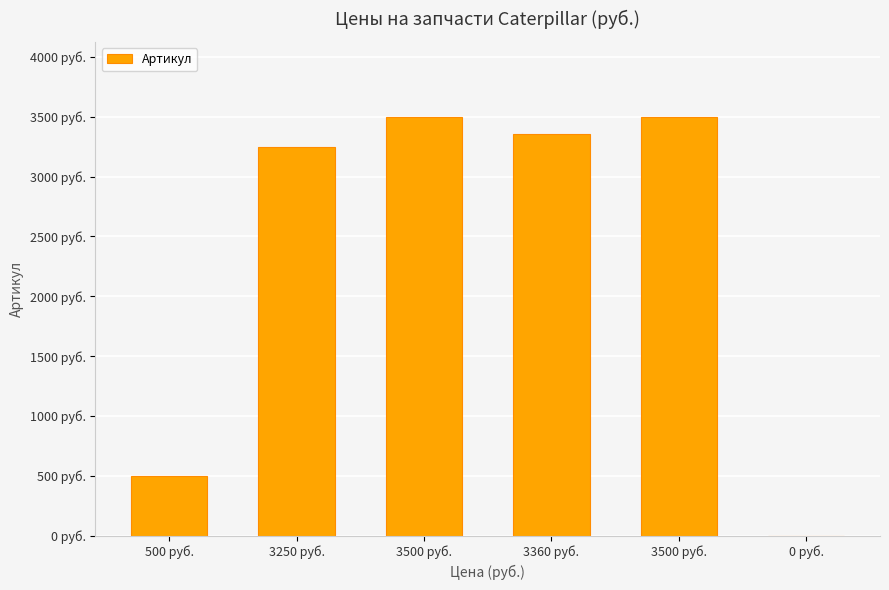

What is the maximum value shown in the chart?

3500